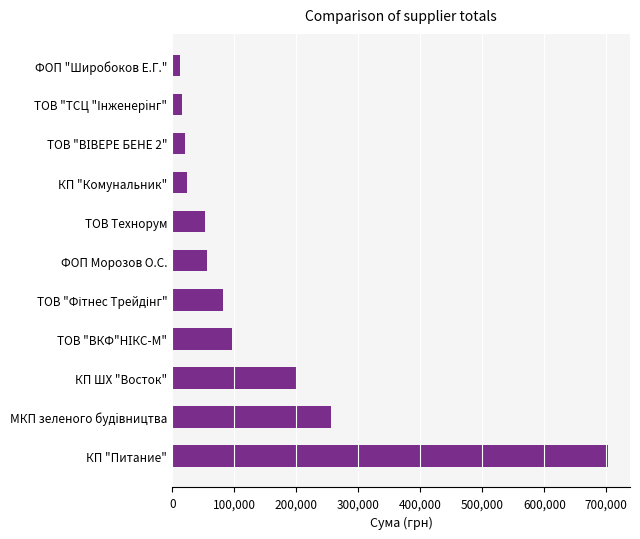

Approximately how many times larger is the value at ФОП Морозов О.С. compared to ТОВ Технорум?

1.0